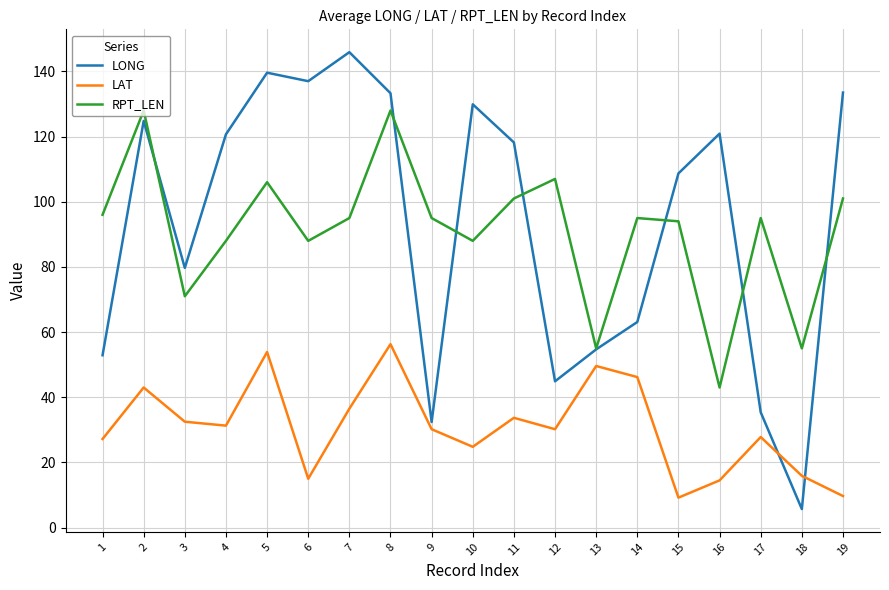

After their last crossing, which series has the higher values: RPT_LEN or LONG?

LONG